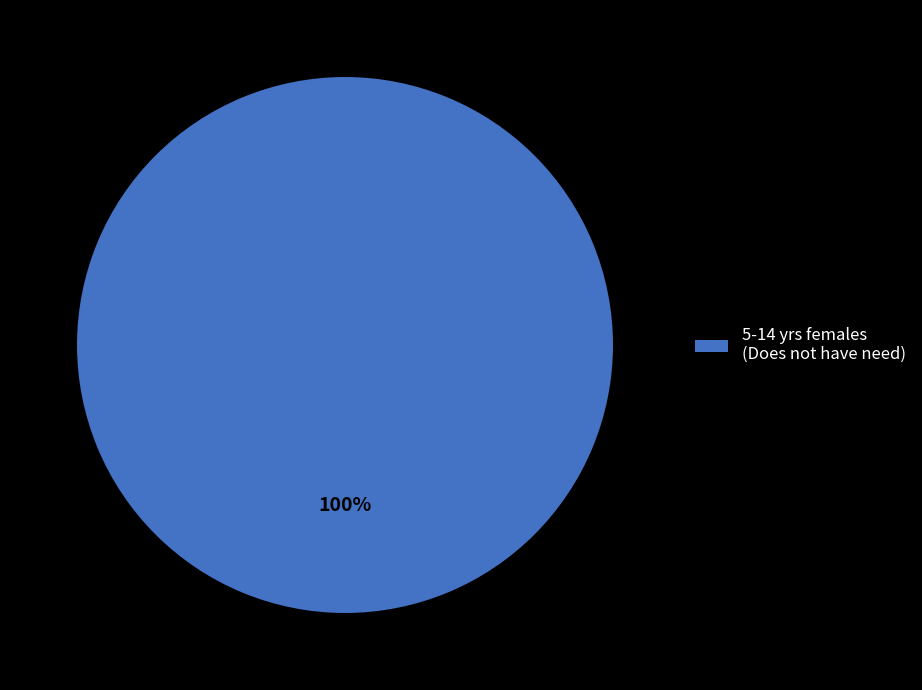

What is the majority slice?

5-14 yrs females (Does not have need)